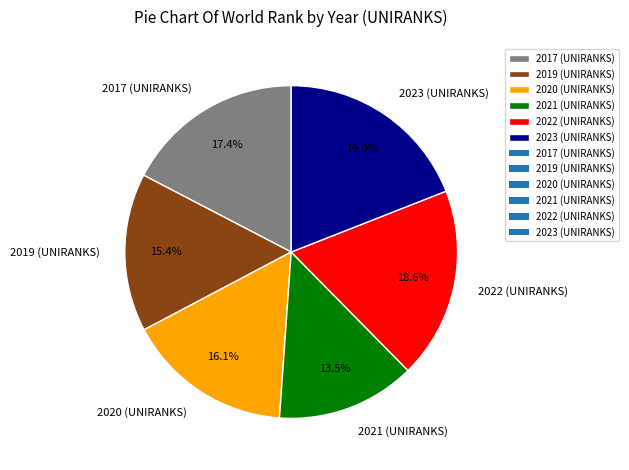

Is the sum of 2022 (UNIRANKS) and 2021 (UNIRANKS) greater than half?

No